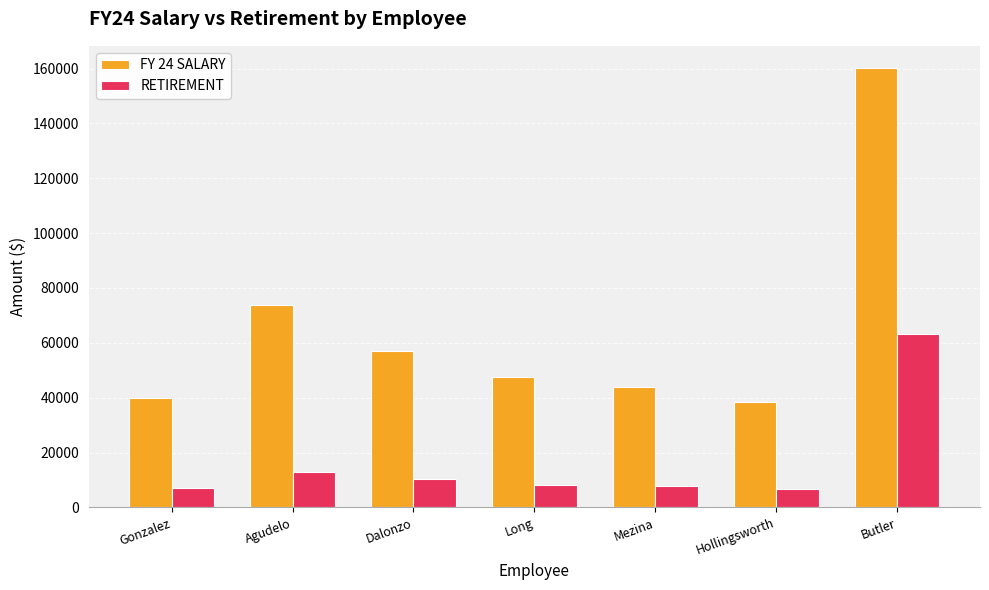

What are all the series names shown in the legend?

FY 24 SALARY, RETIREMENT